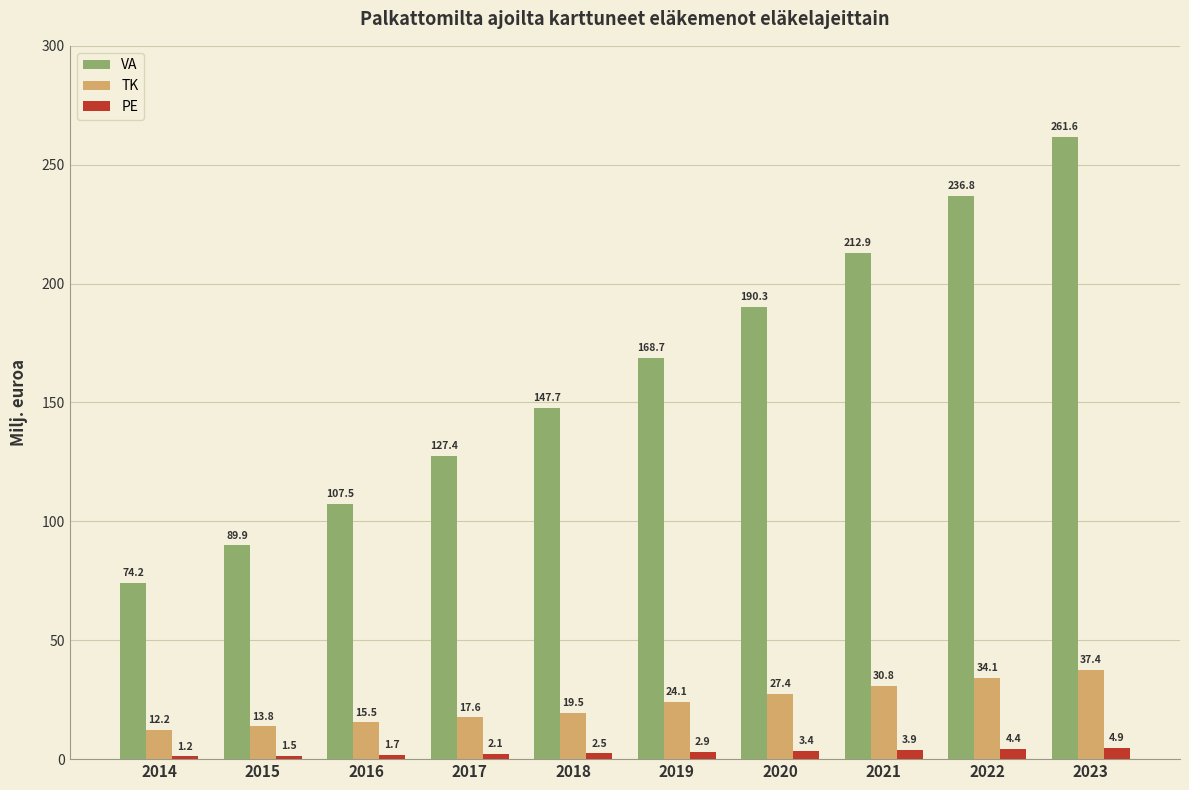

How many bars are there in total?

30